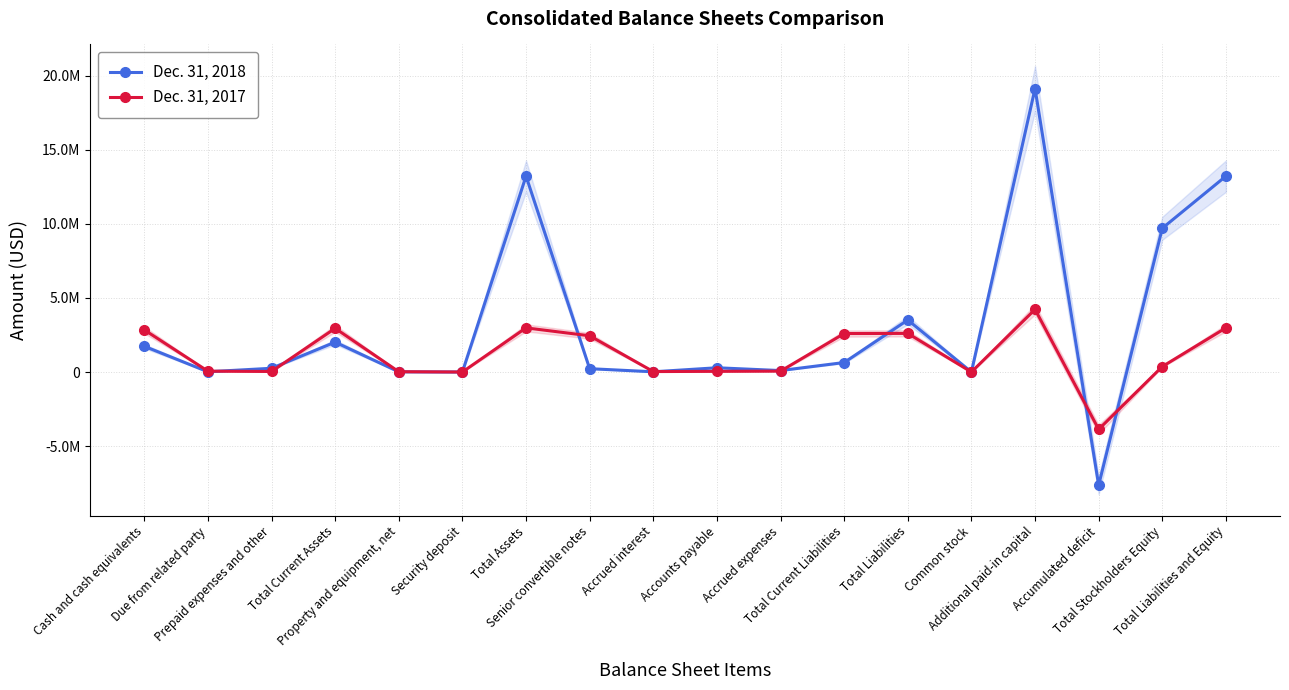

List the labels in order of Dec. 31, 2018 value, largest first.

Additional paid-in capital, Total Assets, Total Liabilities and Equity, Total Stockholders Equity, Total Liabilities, Total Current Assets, Cash and cash equivalents, Total Current Liabilities, Accounts payable, Prepaid expenses and other, Senior convertible notes, Accrued expenses, Due from related party, Accrued interest, Property and equipment, net, Security deposit, Common stock, Accumulated deficit